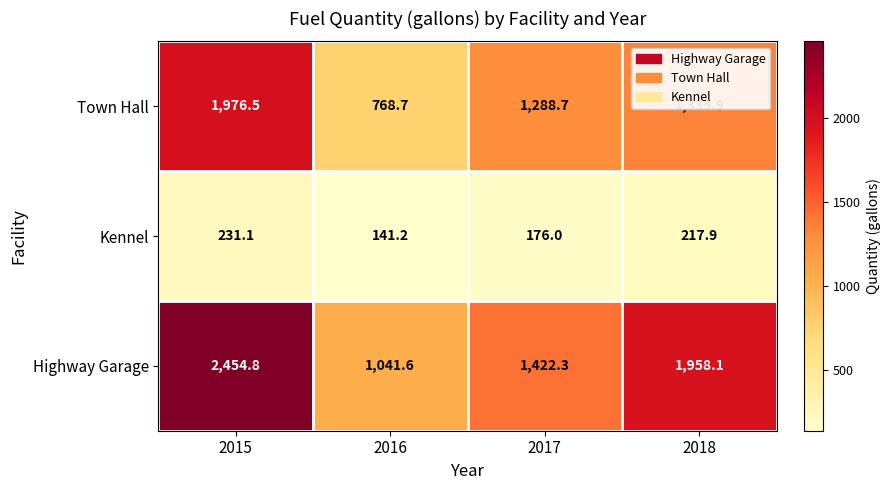

Is it true that Town Hall equals 1976.5 at 2015?

True